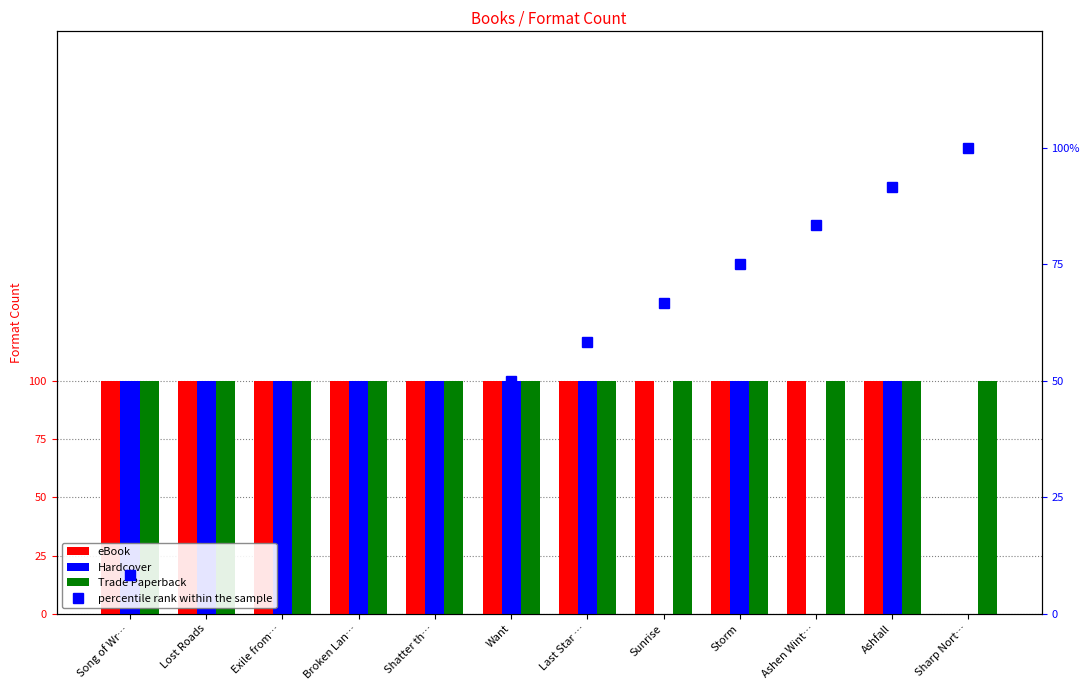

Are the bars horizontal?

No